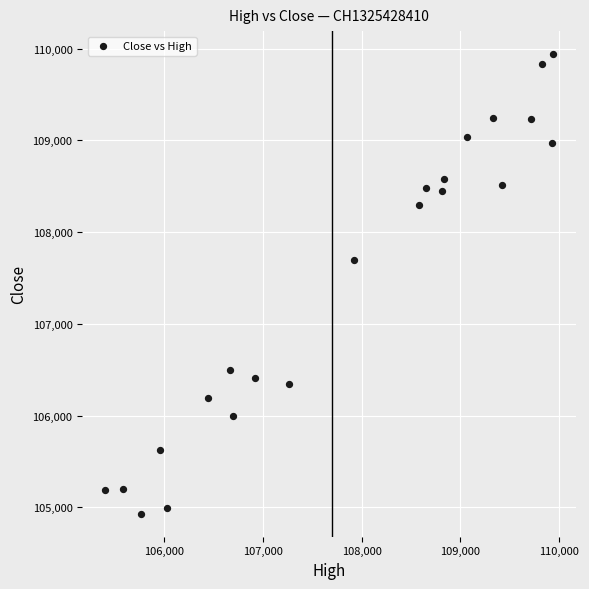

What is the range of X values (max minus min)?

4540